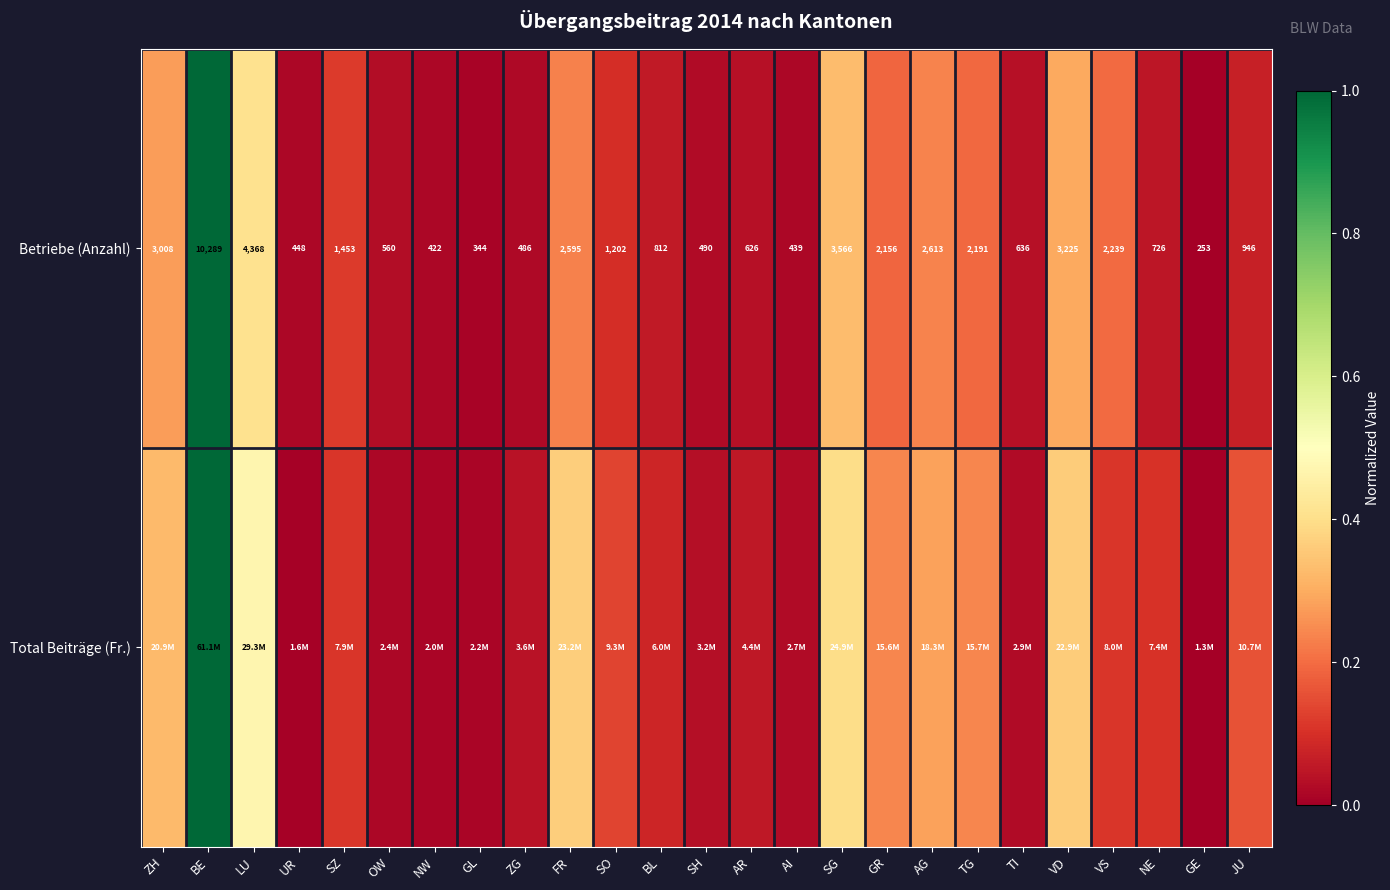

Which category has the lowest value in the Betriebe (Anzahl) series?

GE